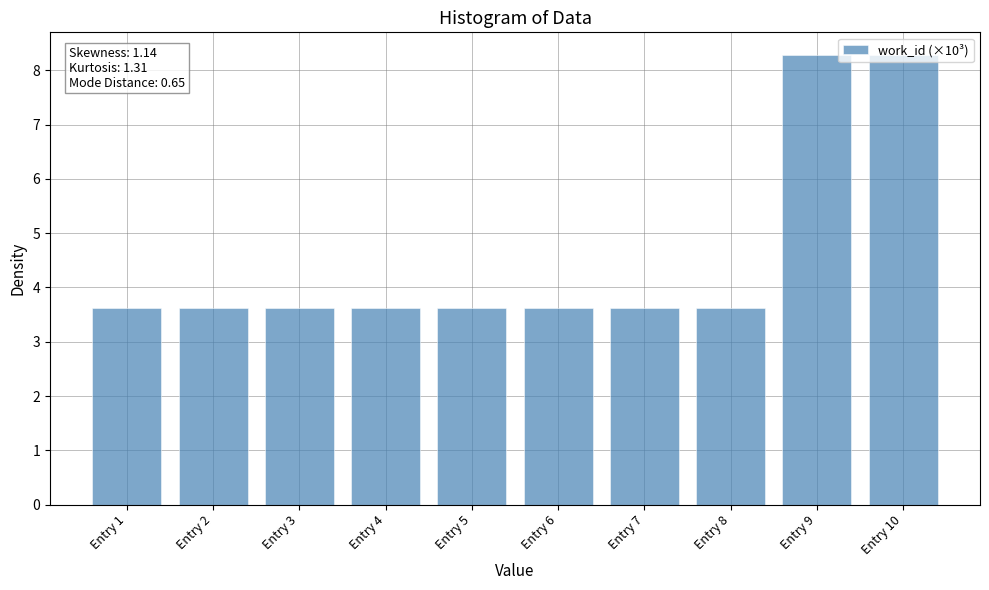

Reading left to right, what are all the values shown in this chart?

3.6	3.6	3.6	3.6	3.6	3.6	3.6	3.6	8.3	8.3